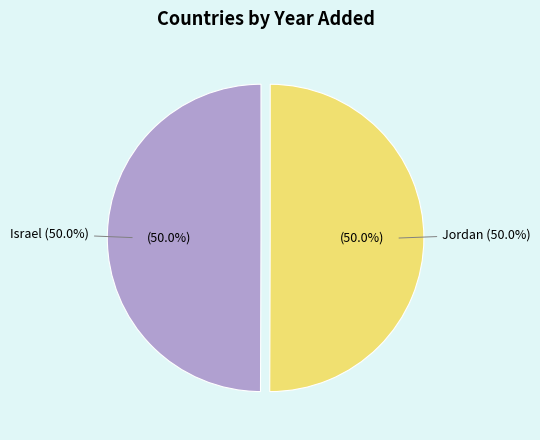

How many slices are in this pie chart?

2